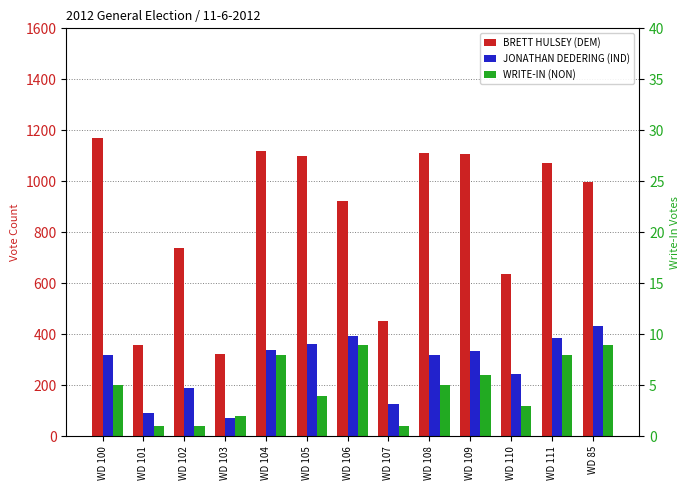

What is the spread (max minus min) of values at WD 103?

322